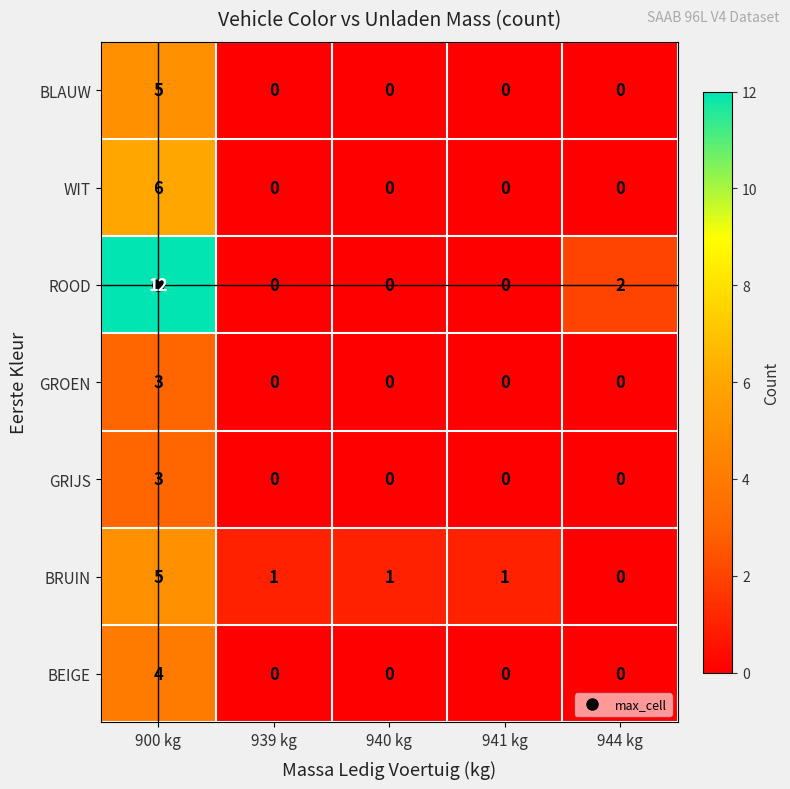

Is it true that WIT equals -3 at 944 kg?

False